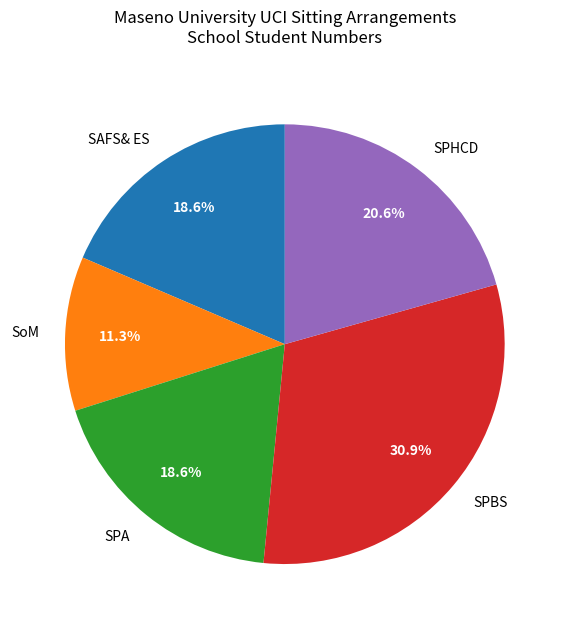

How many slices are in this pie chart?

5